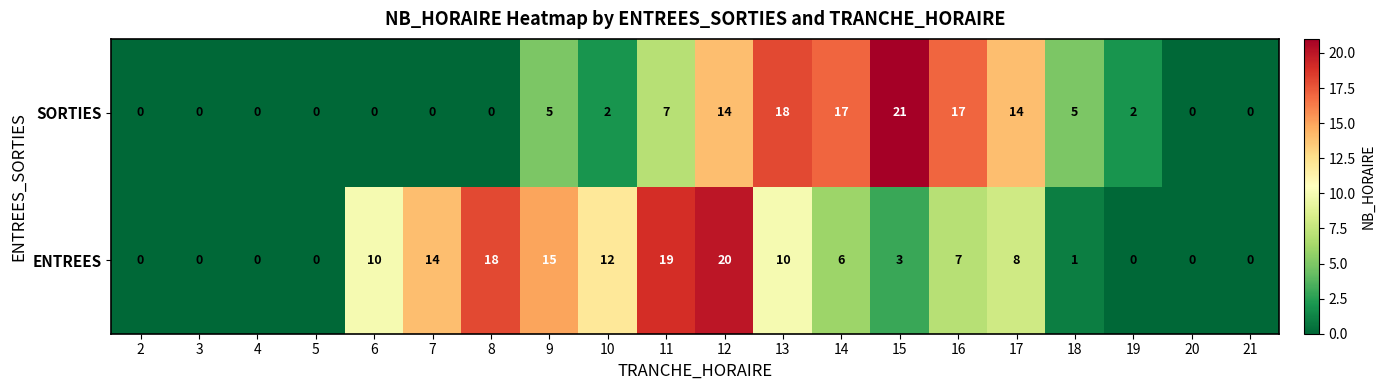

Rank the series by their average value, from highest to lowest.

ENTREES, SORTIES